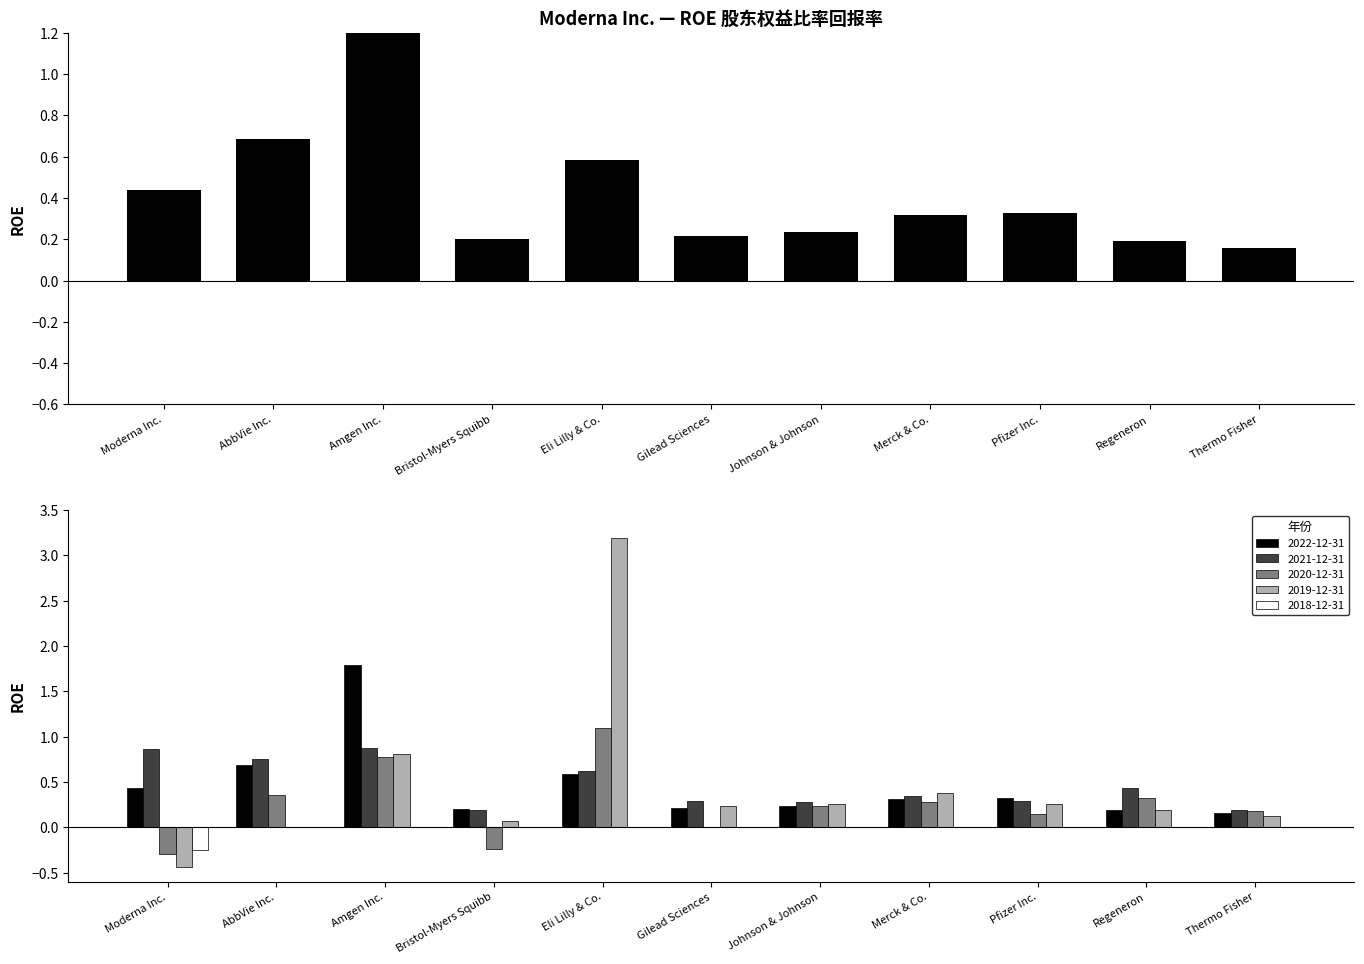

What is the difference between the maximum and minimum values in the 2018-12-31 series?

0.3